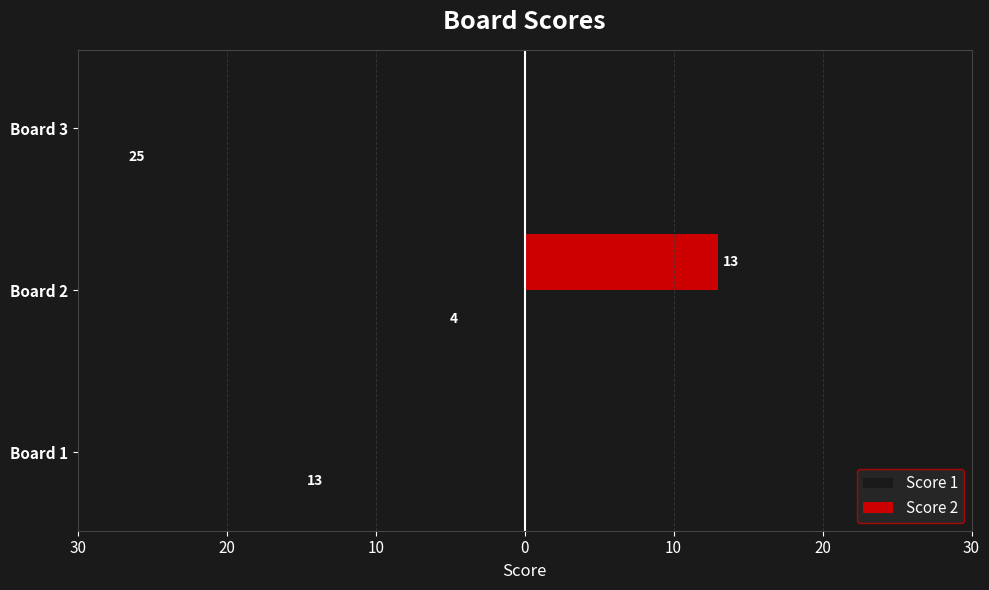

Reading left to right, transcribe all the data shown in this chart.

Score 1: -13	-4	-25
Score 2: 0	13	0